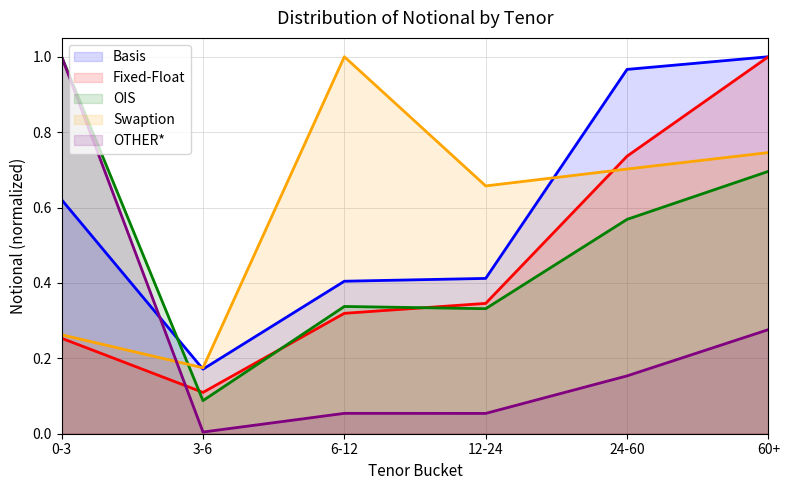

At which category does the chart reach its minimum across all series?

3-6